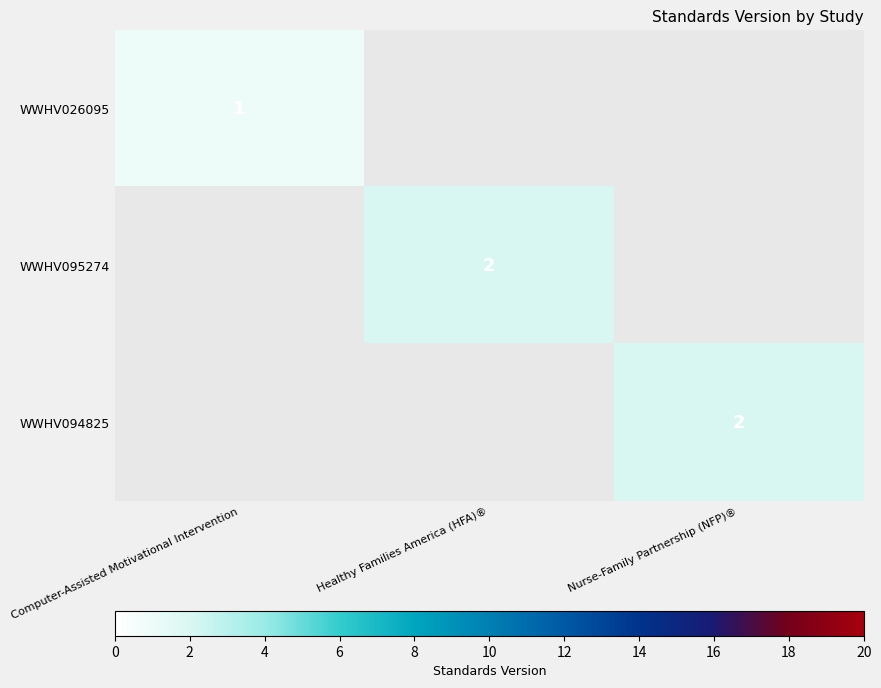

At how many categories does at least one series exceed 1?

2